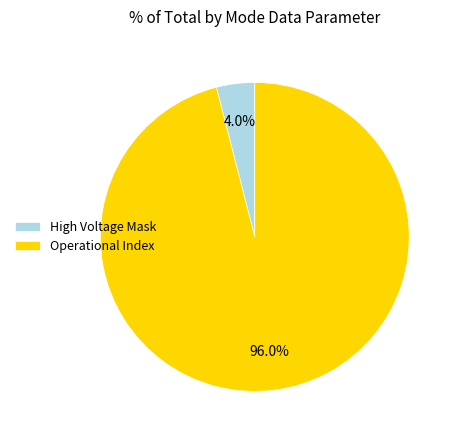

Between Operational Index and High Voltage Mask, which is larger?

Operational Index